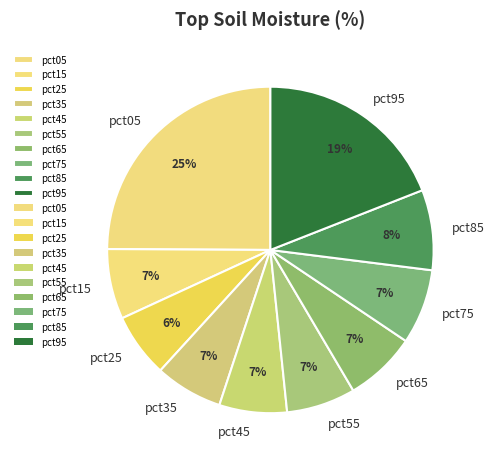

To the nearest percent, what is the difference between the largest and smallest slice percentages?

19%